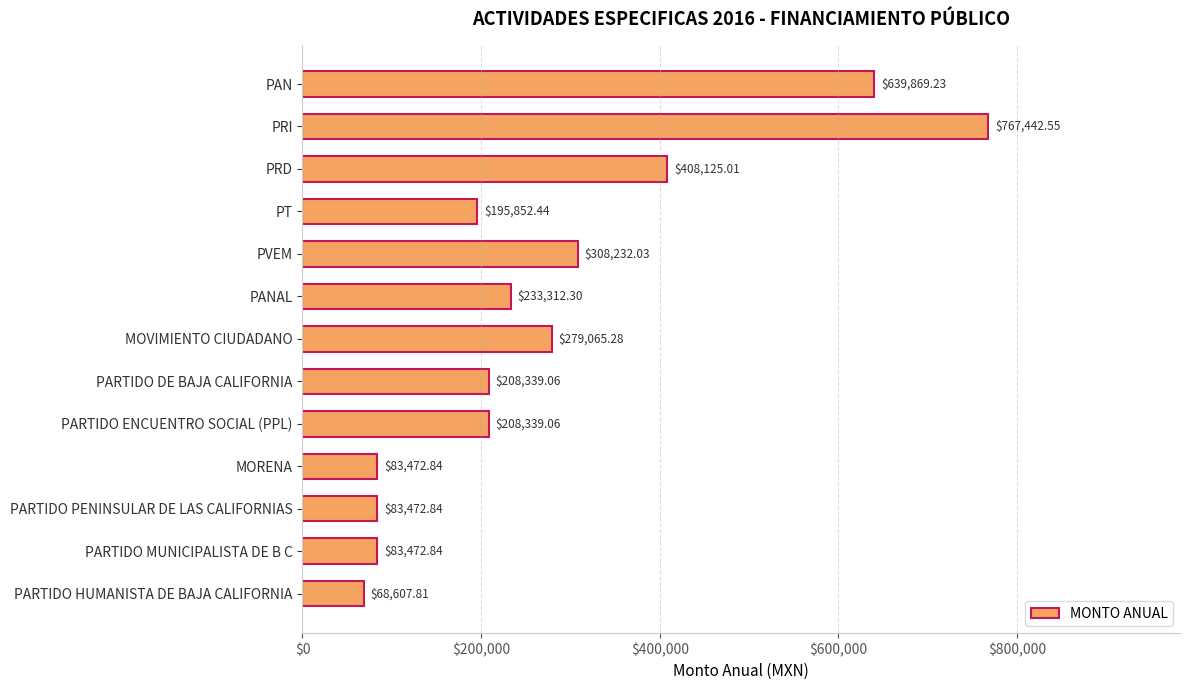

Where is the data nearest to the value 418025?

PRD